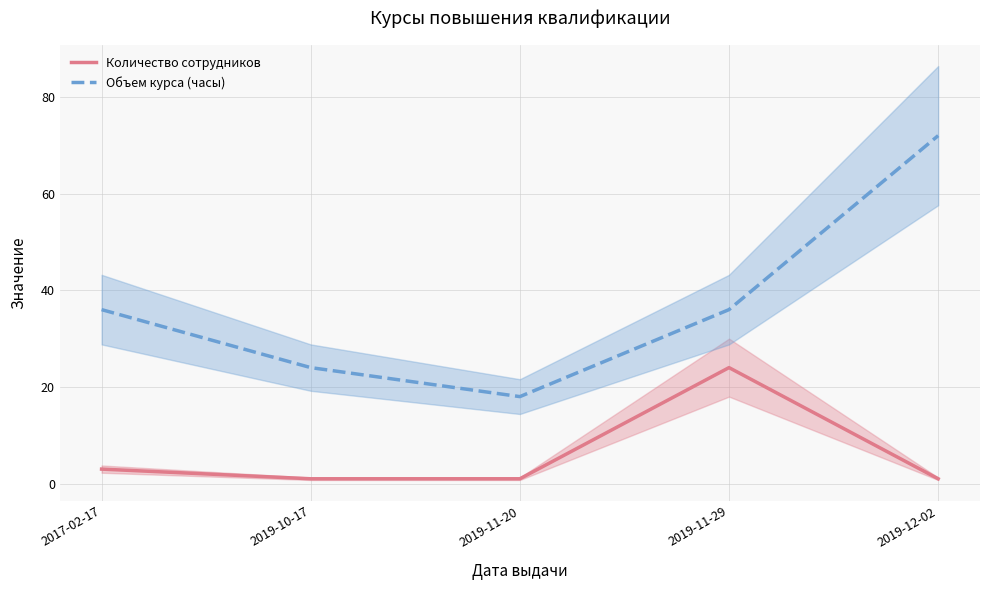

How many values in the Объем курса (часы) series exceed 36?

1